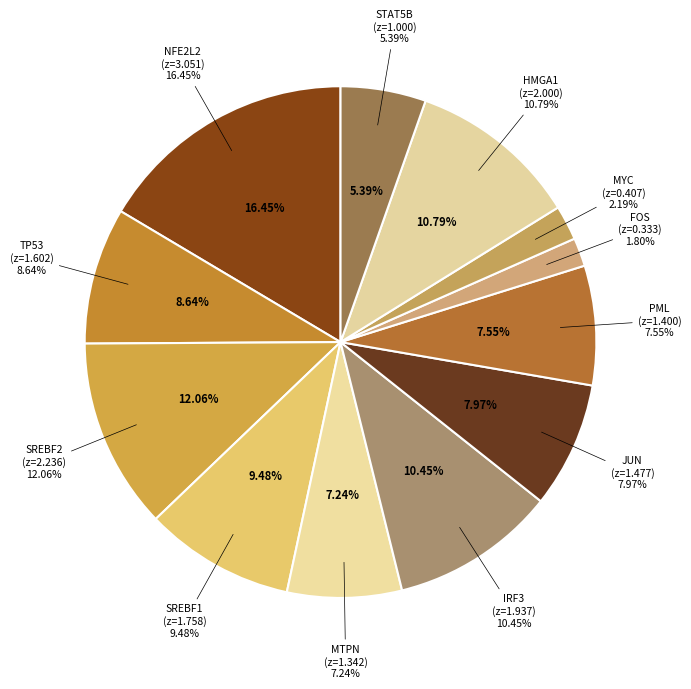

How many slices are in this pie chart?

12